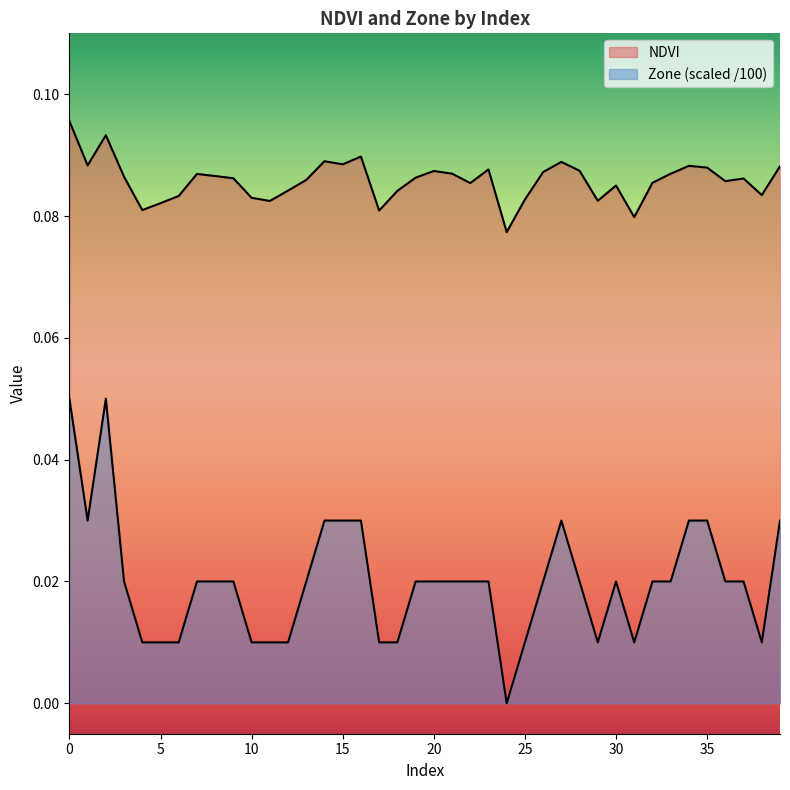

True or false: Zone and NDVI cross at least once.

False